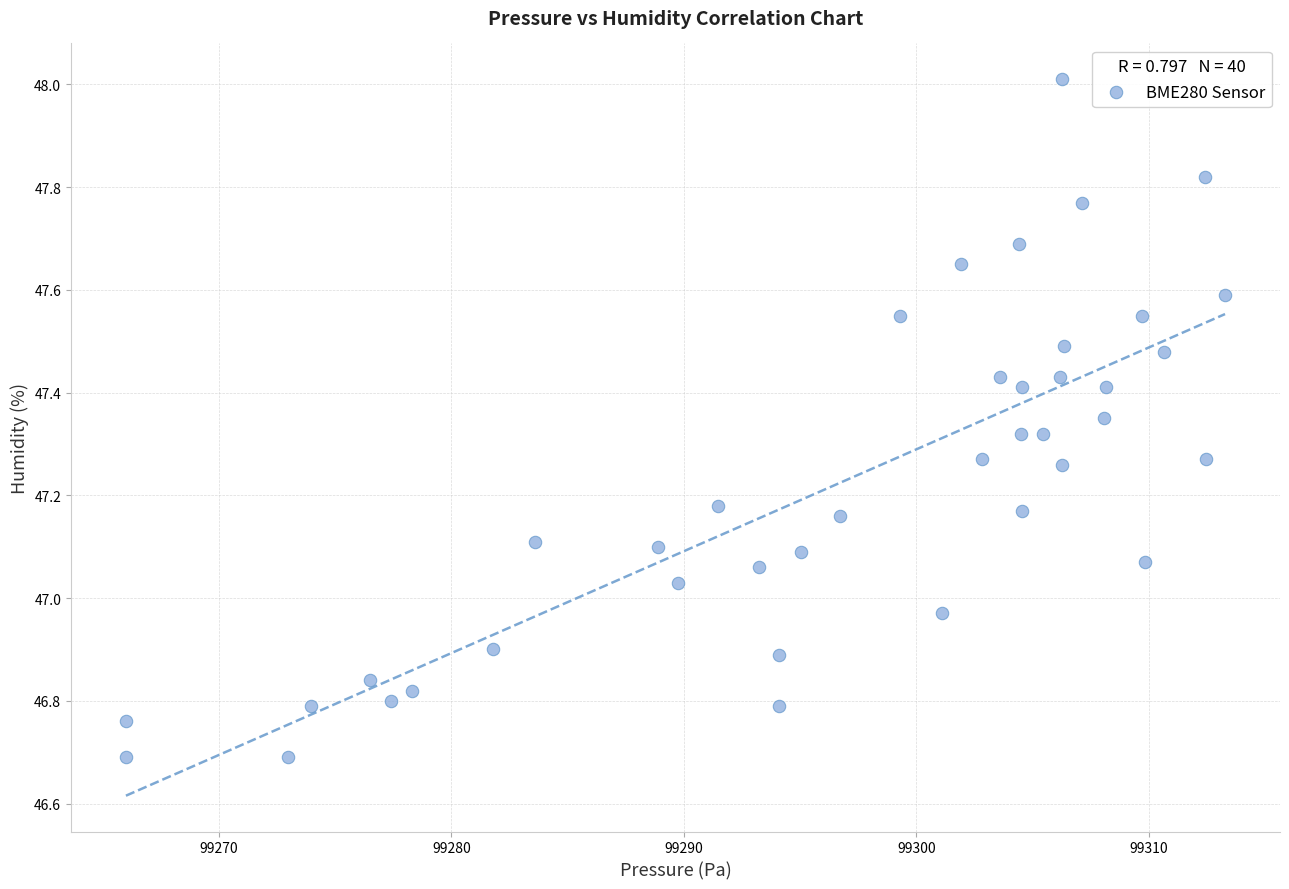

What is the range of Y values (max minus min)?

1.3